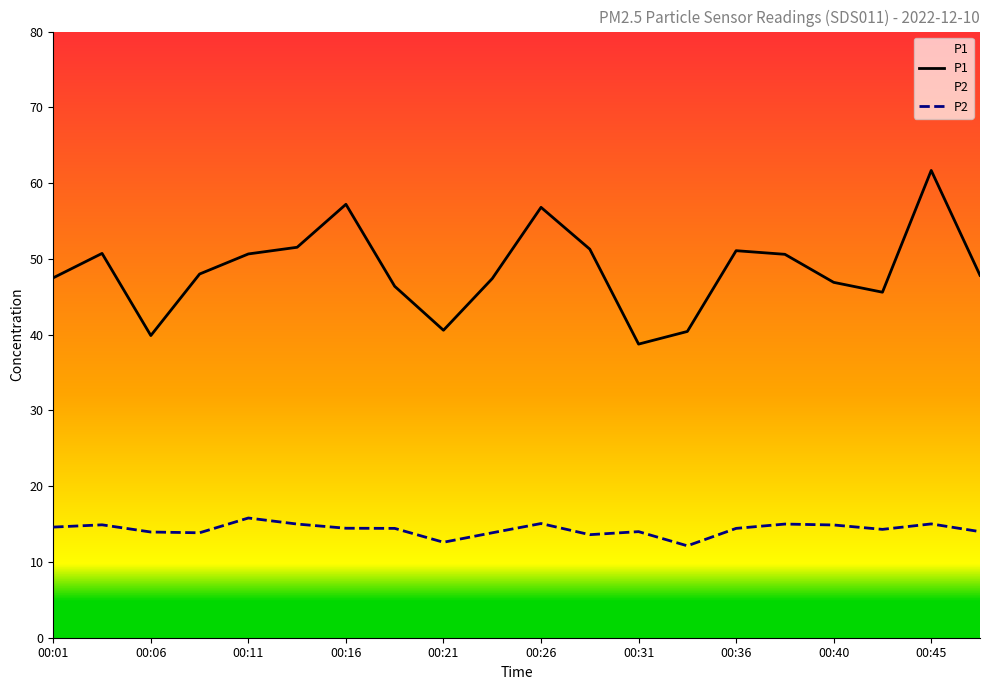

At 00:06, list the series in order from smallest to largest.

P2, P1